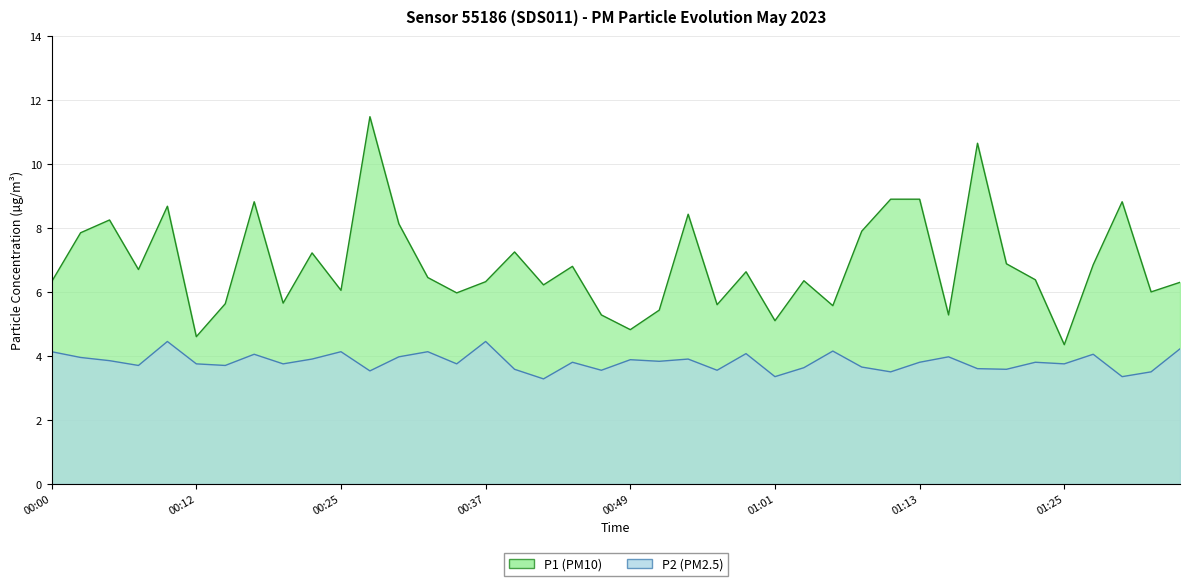

What are all the series names shown in the legend?

P1, P2